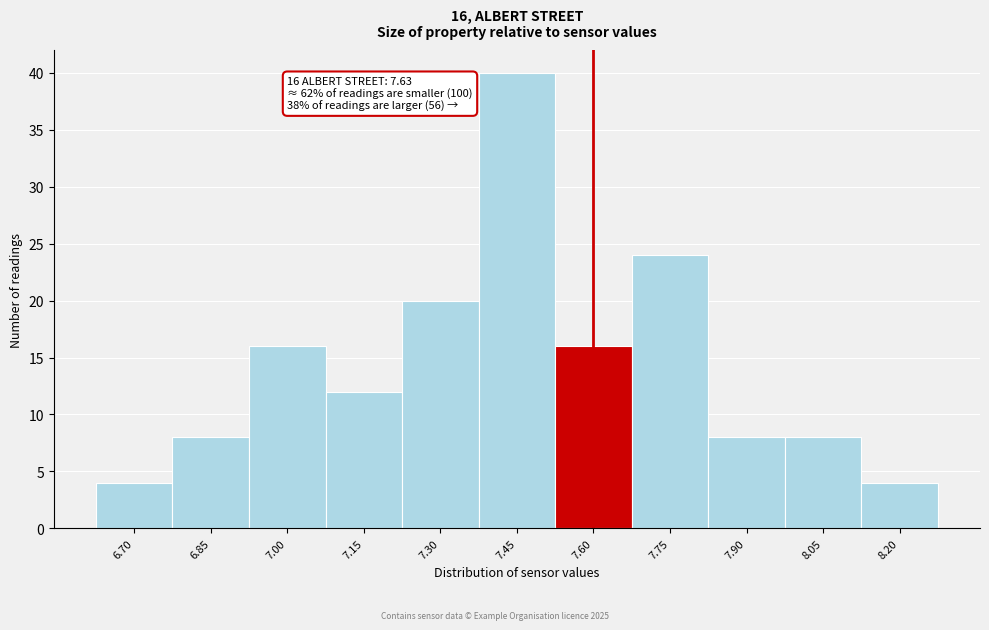

Reading right to left, list all the values displayed in this chart.

4	8	8	24	16	40	20	12	16	8	4